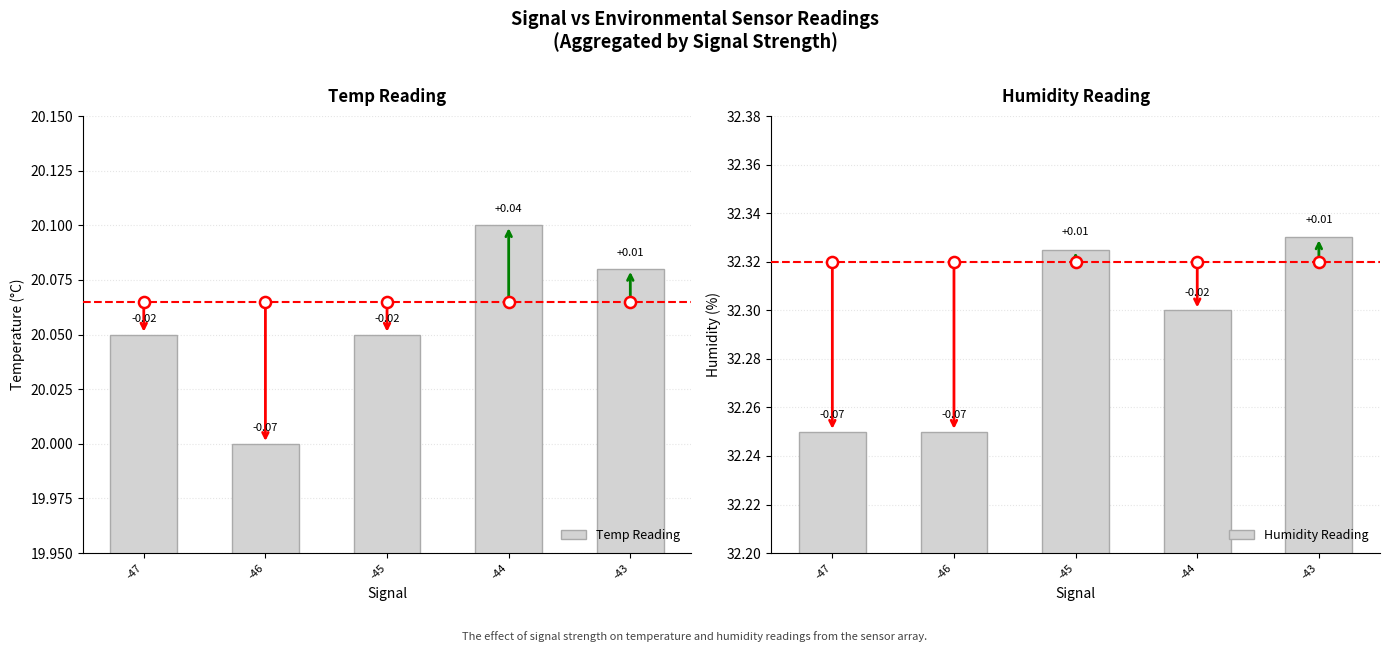

How many bars are there in each group?

2